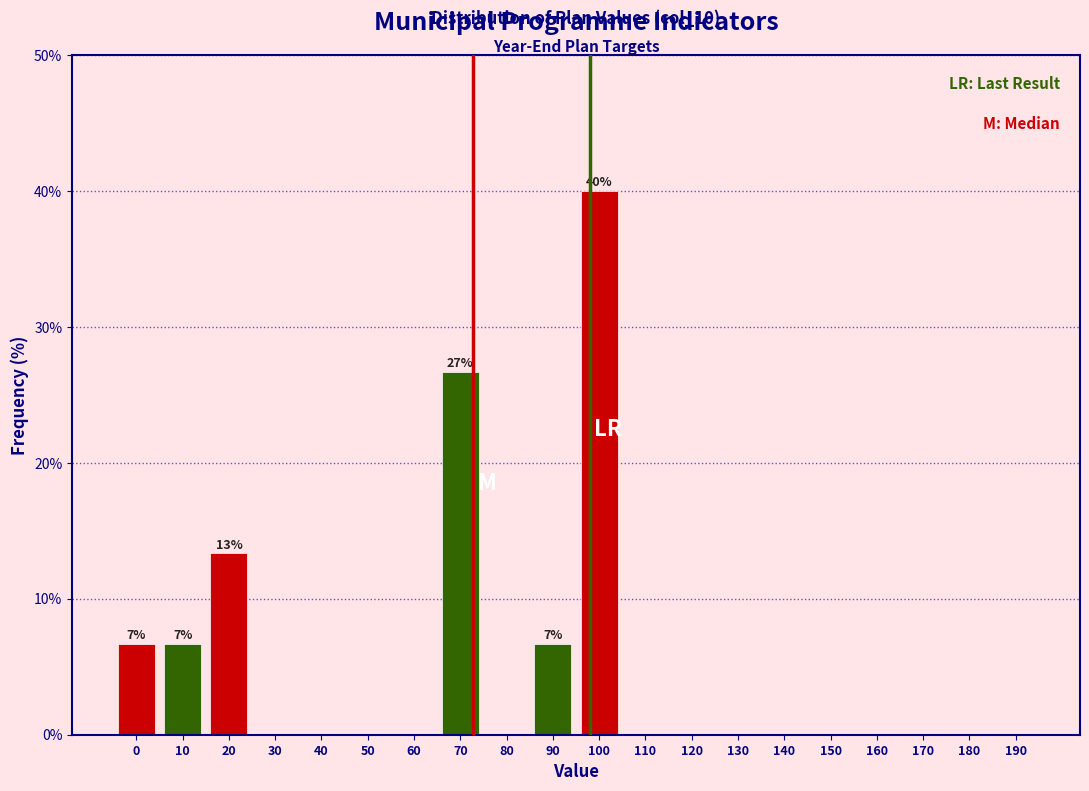

Reading left to right, what are all the values shown in this chart?

0=6.7	10=6.7	20=13.3	30=0.0	40=0.0	50=0.0	60=0.0	70=26.7	80=0.0	90=6.7	100=40.0	110=0.0	120=0.0	130=0.0	140=0.0	150=0.0	160=0.0	170=0.0	180=0.0	190=0.0